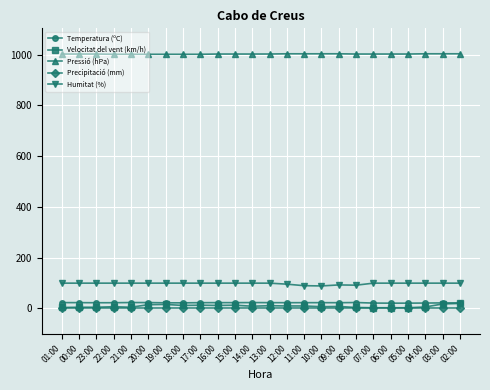

What is the label of the 20th point from the left?

06:00